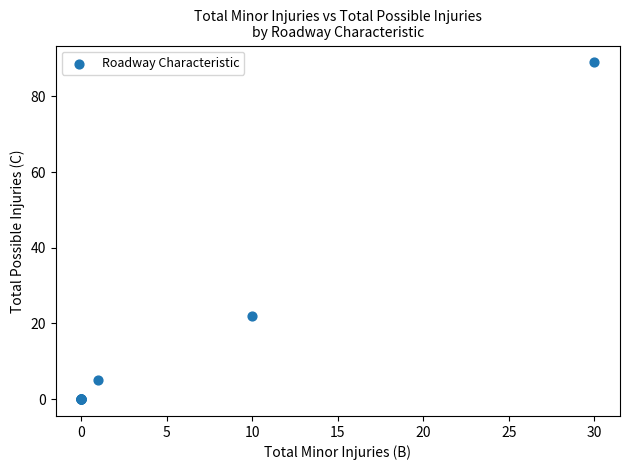

What Y value in the scatter plot is closest to 44?

22